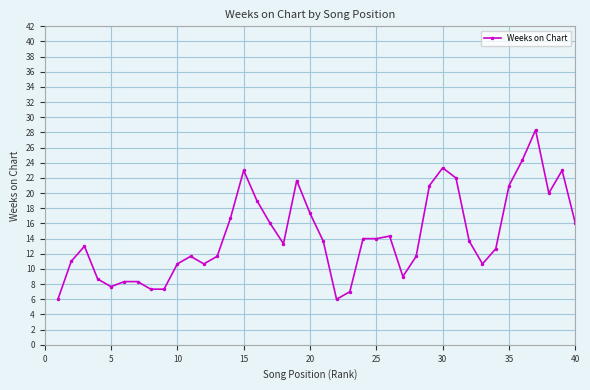

What is the value of the 30th point from the left?

23.3